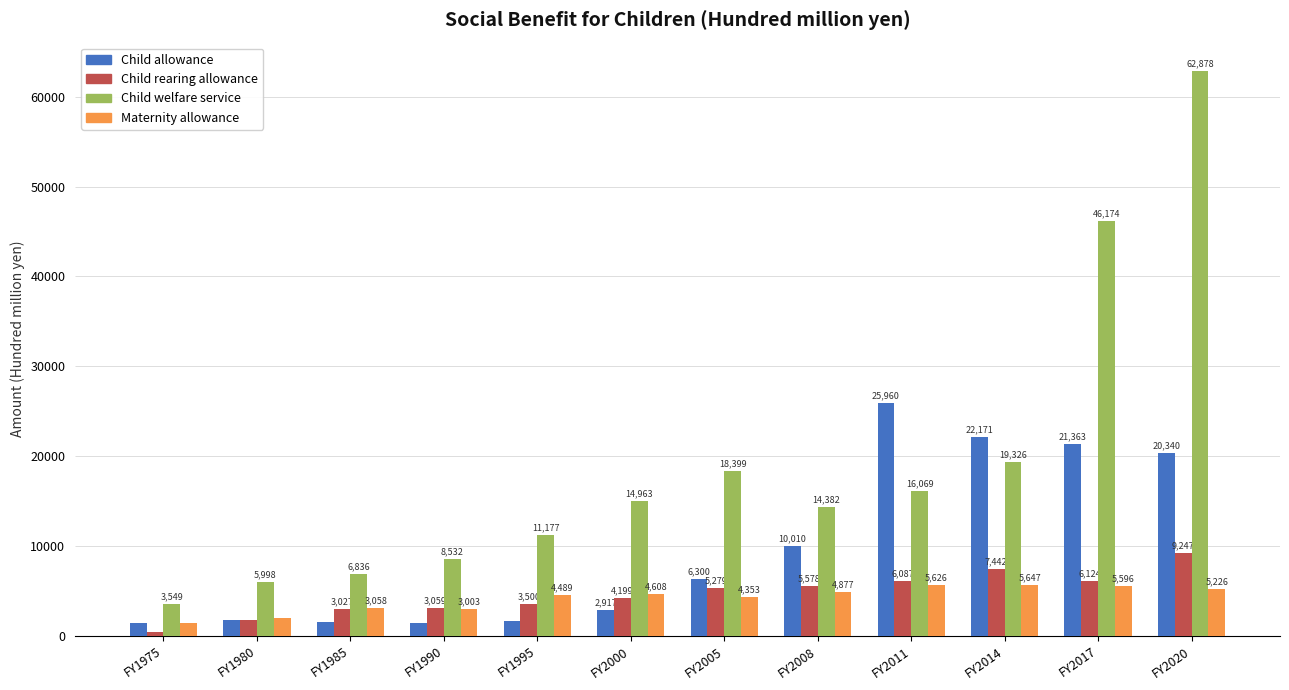

At FY2017, list the series in order from smallest to largest.

Maternity allowance, Child rearing allowance, Child allowance, Child welfare service